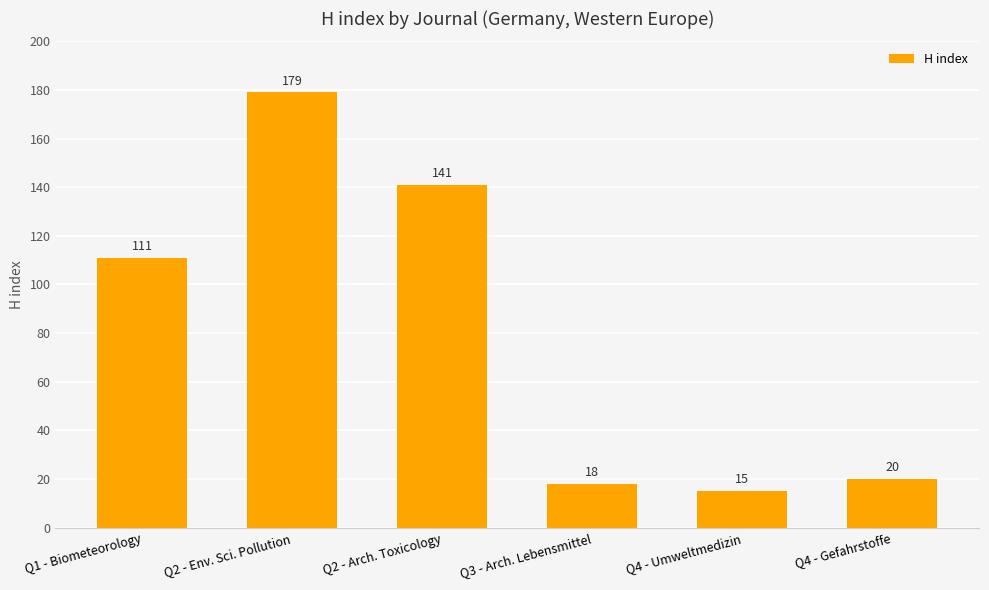

At which label is the value closest to 97?

Q1 - Biometeorology